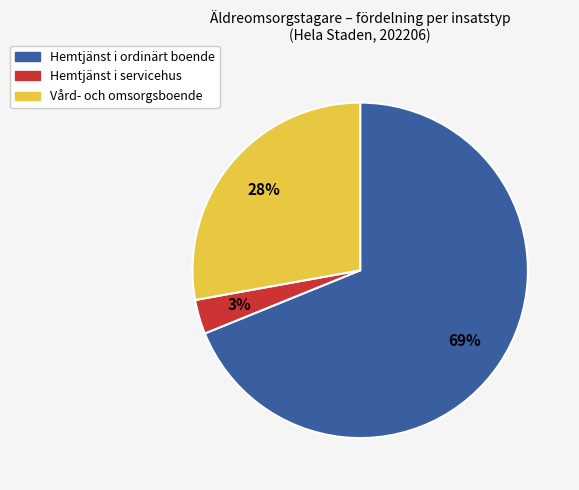

To the nearest percent, what is the combined percentage of Vård- och omsorgsboende and Hemtjänst i servicehus?

31%